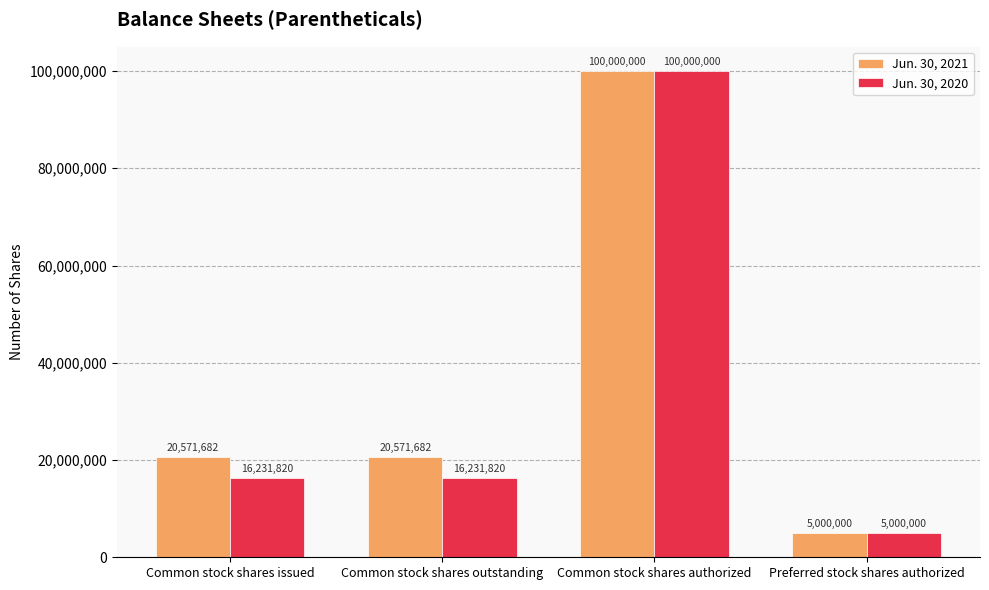

At how many categories does at least one series exceed 81572385?

1